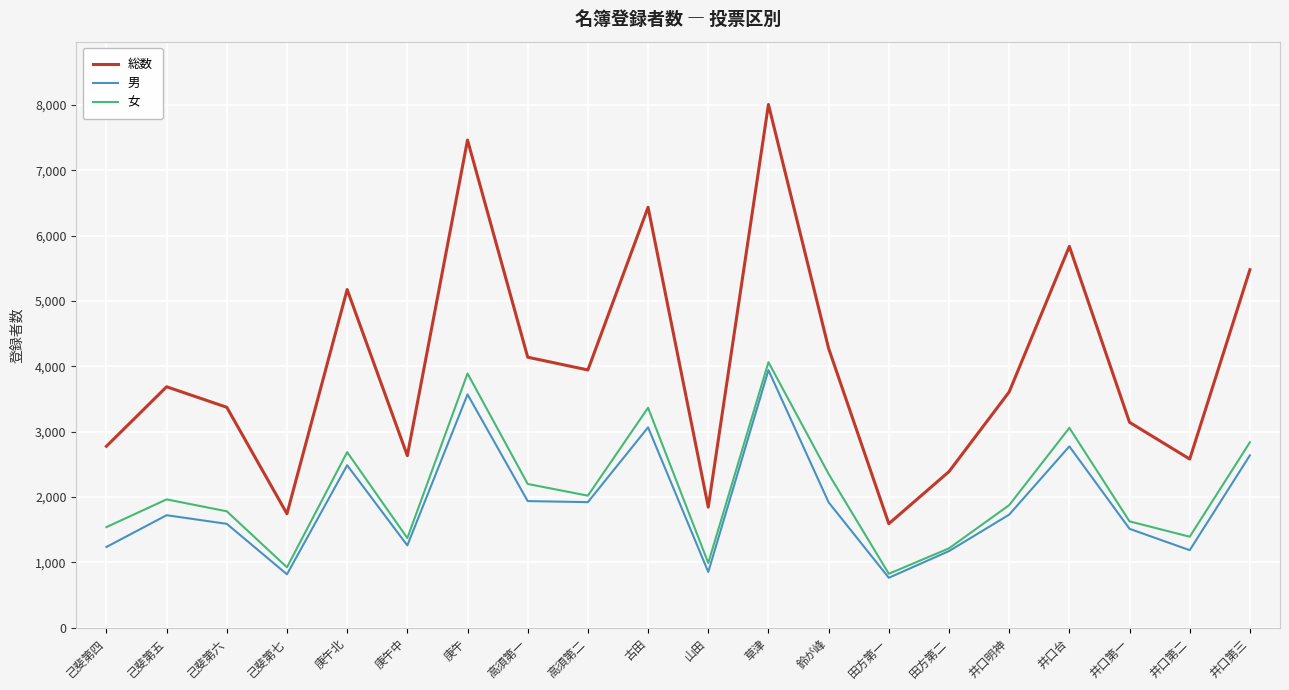

Count the number of data series in this chart.

3